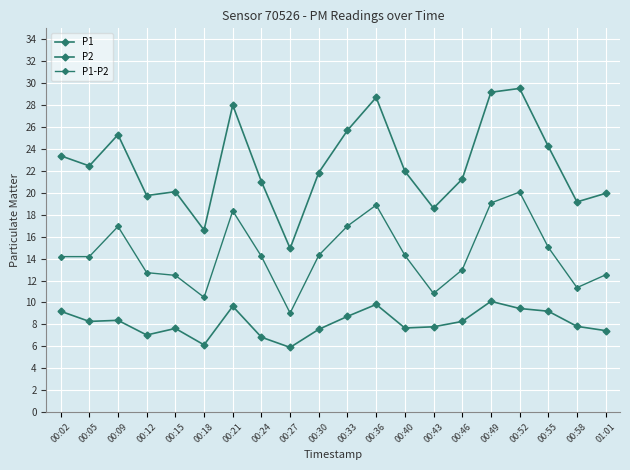

Which series has the widest spread of values?

P1